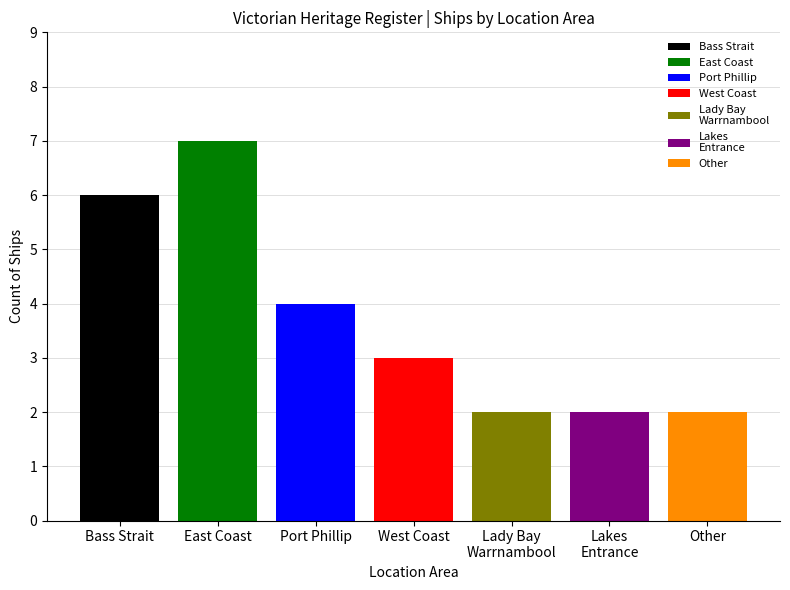

Read the value at East Coast.

7